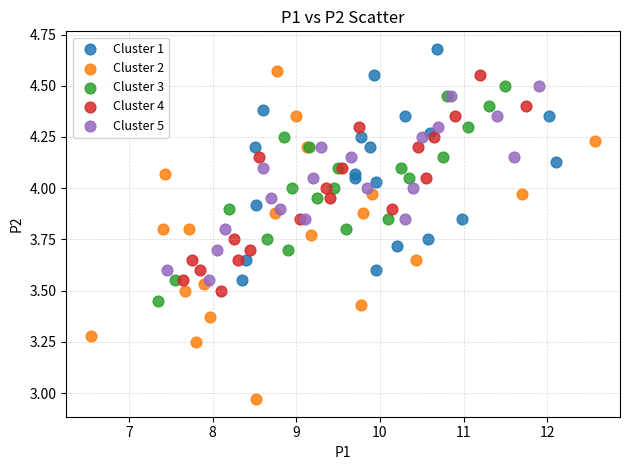

Which series contains the highest Y value?

Cluster 1